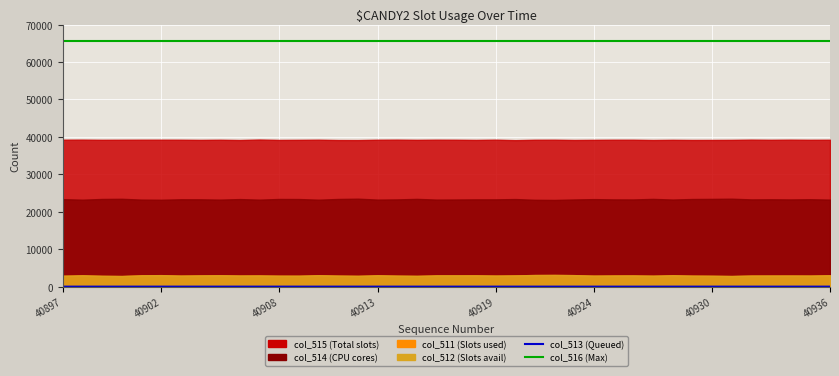

At which category is the sum across all series the highest?

9